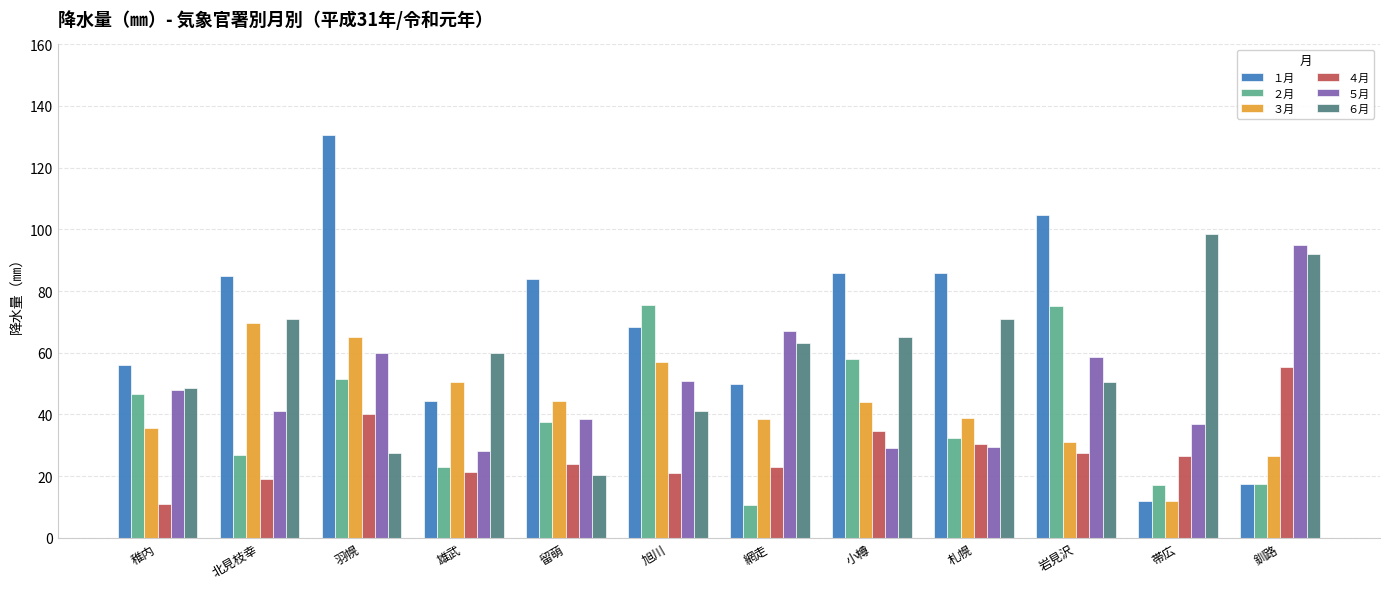

What is the maximum value shown in the chart?

130.5